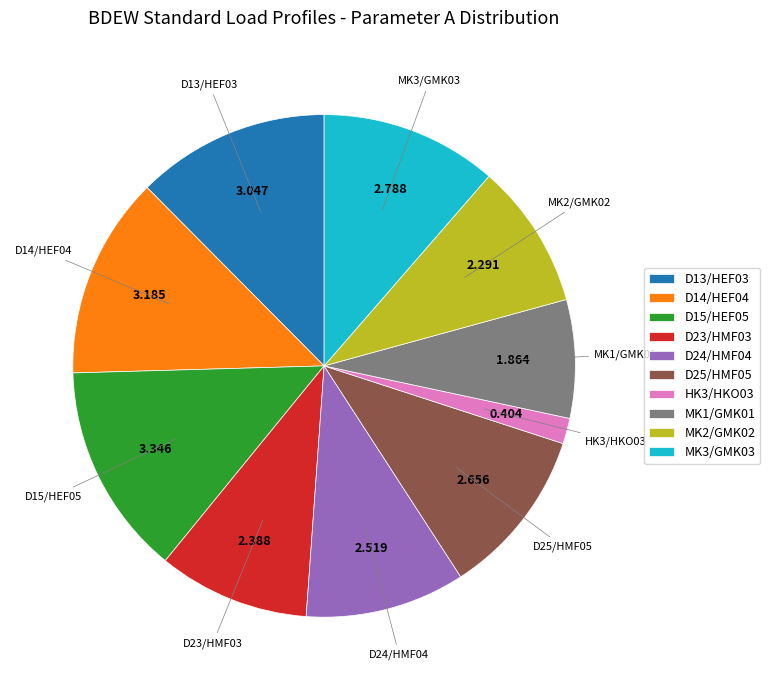

Combined, do D25/HMF05 and MK2/GMK02 account for over 50%?

No